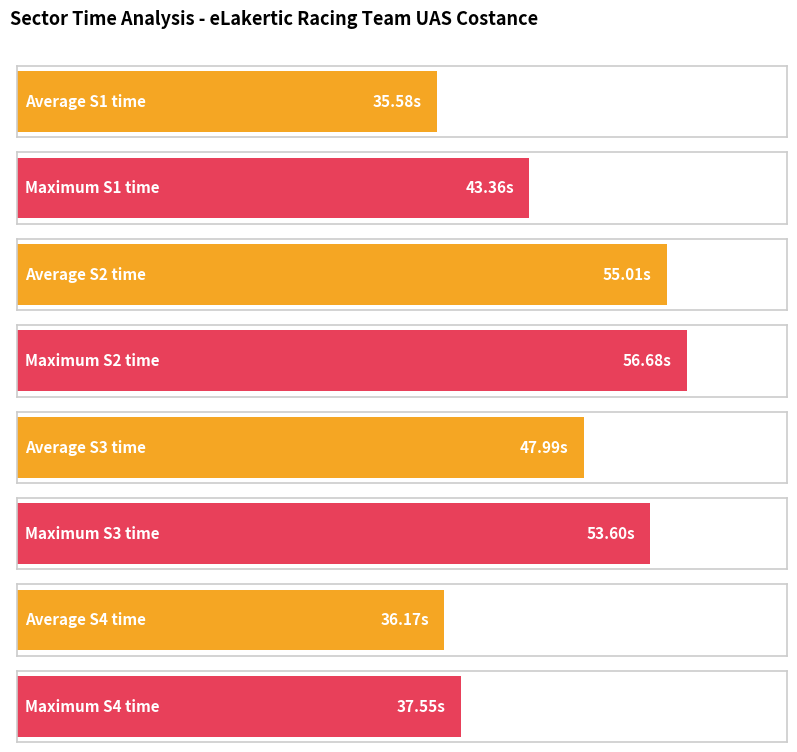

Are the bars horizontal?

Yes